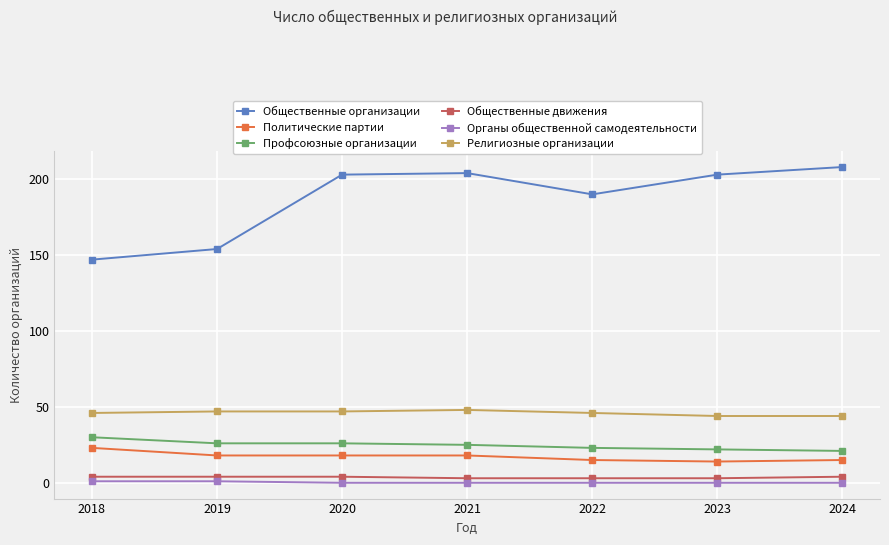

What is the value of the Общественные организации point at the 2nd from the left?

154